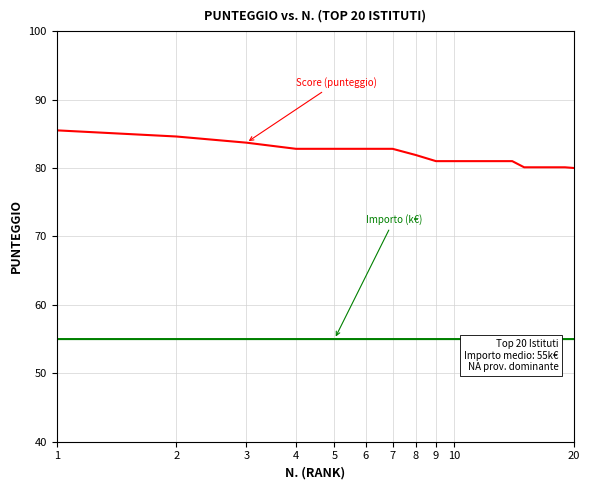

At which category does the chart reach its peak across all series?

1